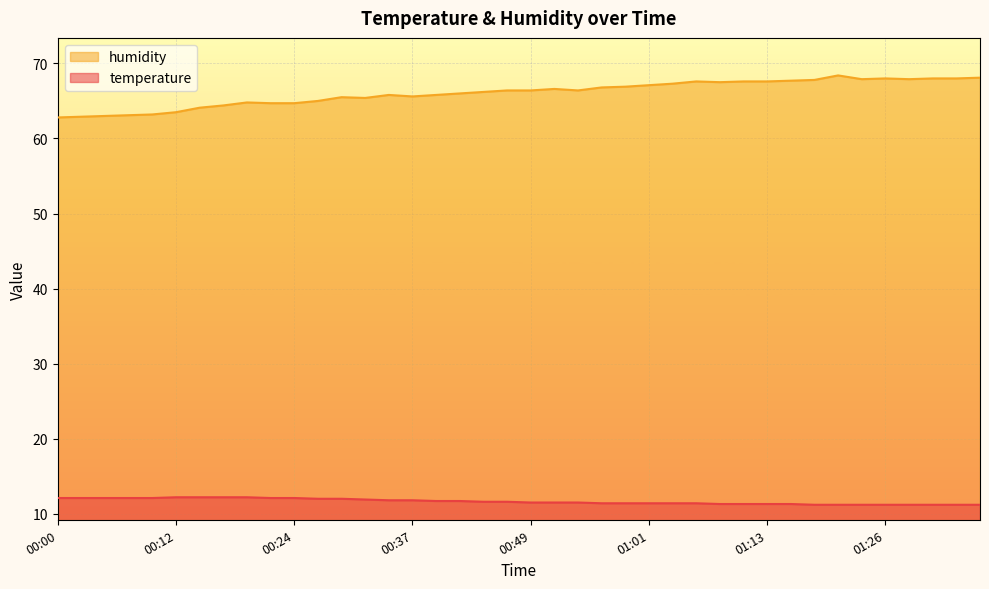

True or false: humidity and temperature intersect in this chart.

False